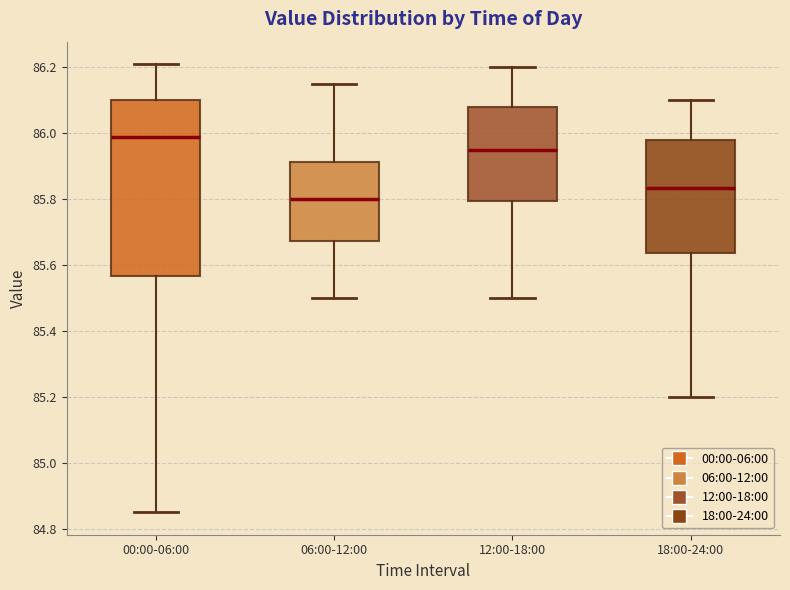

Reading left to right, read every box against the y-axis: the position of its median line, the range the box covers, and the ends of its whiskers. The values are not printed on the chart, so give them approximately, as read against the axis.

00:00-06:00: median 86.00, box 85.56 to 86.10, whiskers 84.86 to 86.22
06:00-12:00: median 85.80, box 85.68 to 85.92, whiskers 85.50 to 86.16
12:00-18:00: median 85.96, box 85.80 to 86.08, whiskers 85.50 to 86.20
18:00-24:00: median 85.84, box 85.64 to 85.98, whiskers 85.20 to 86.10